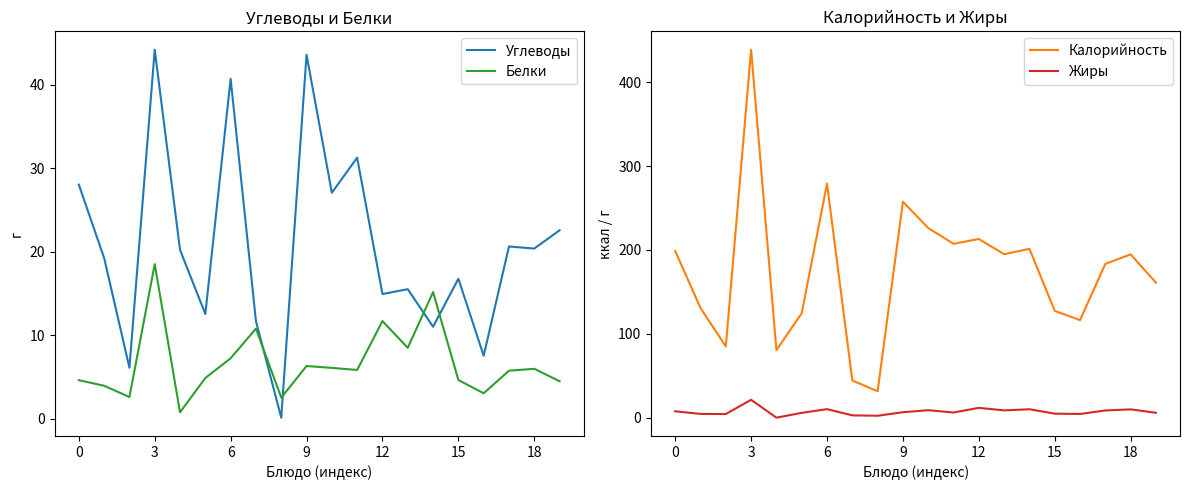

In Белки, how many points are lower than both neighbors (excluding endpoints)?

6